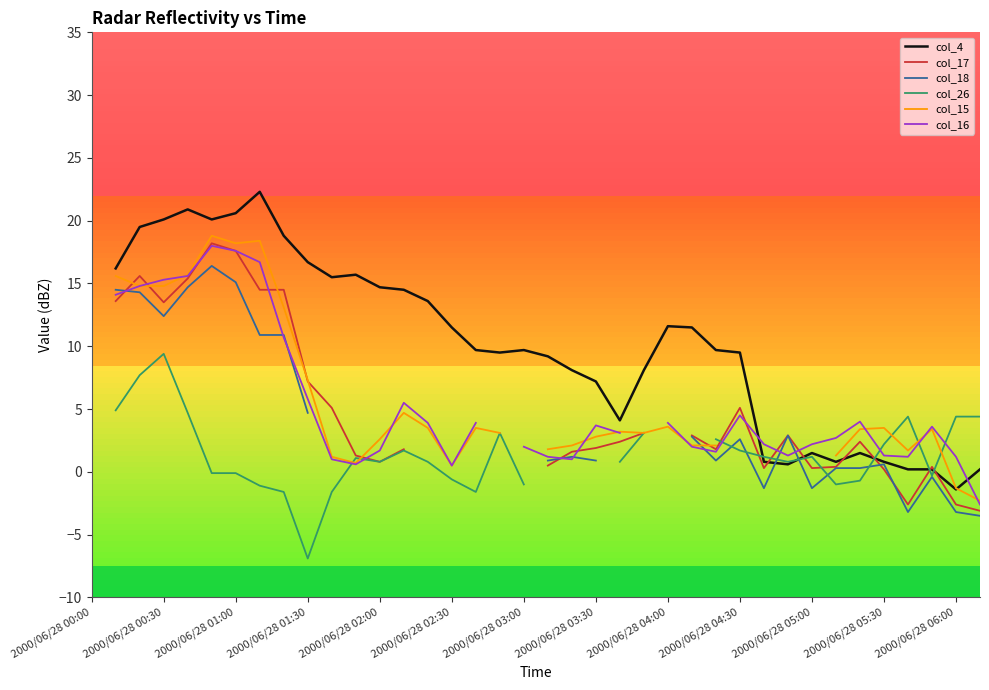

List the series in order of their overall mean, highest first.

col_4, col_17, col_18, col_26, col_15, col_16